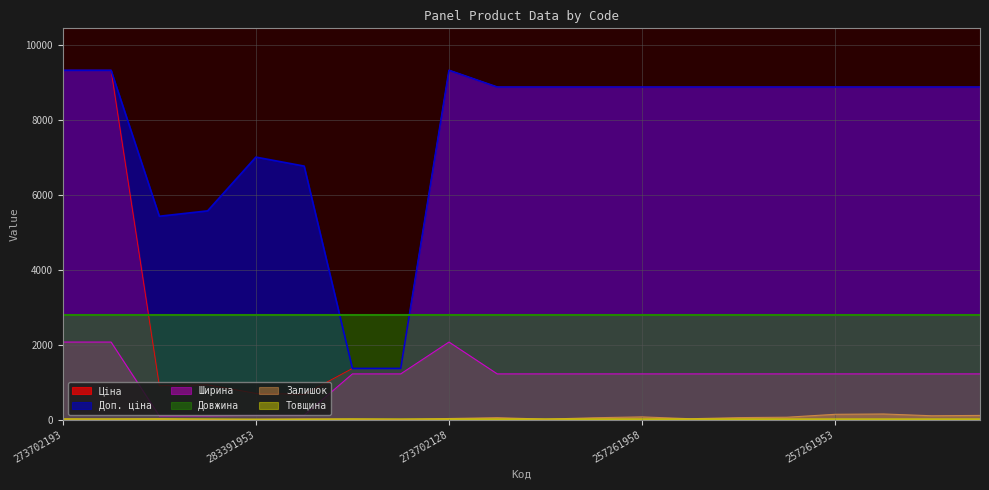

Is it true that Ціна equals 400.2 at 283361953?

False